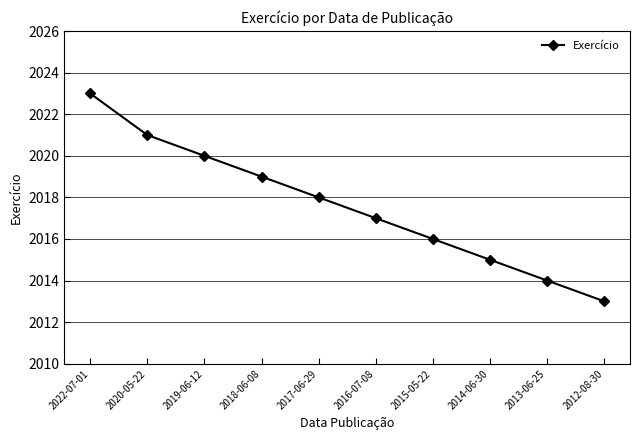

What is the approximate value at 2020-05-22?

2021